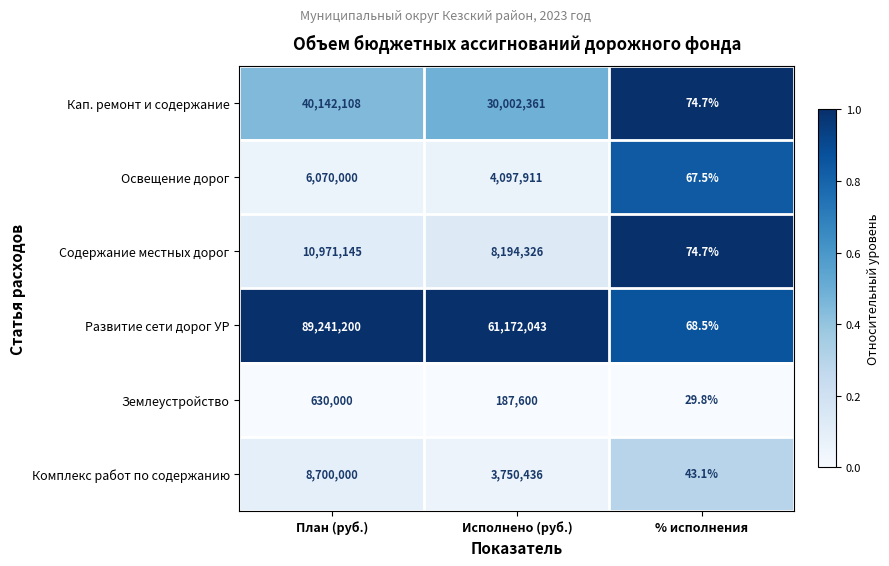

The value of Кап. ремонт и содержание at План (руб.) is 8257617.7. True or false?

False